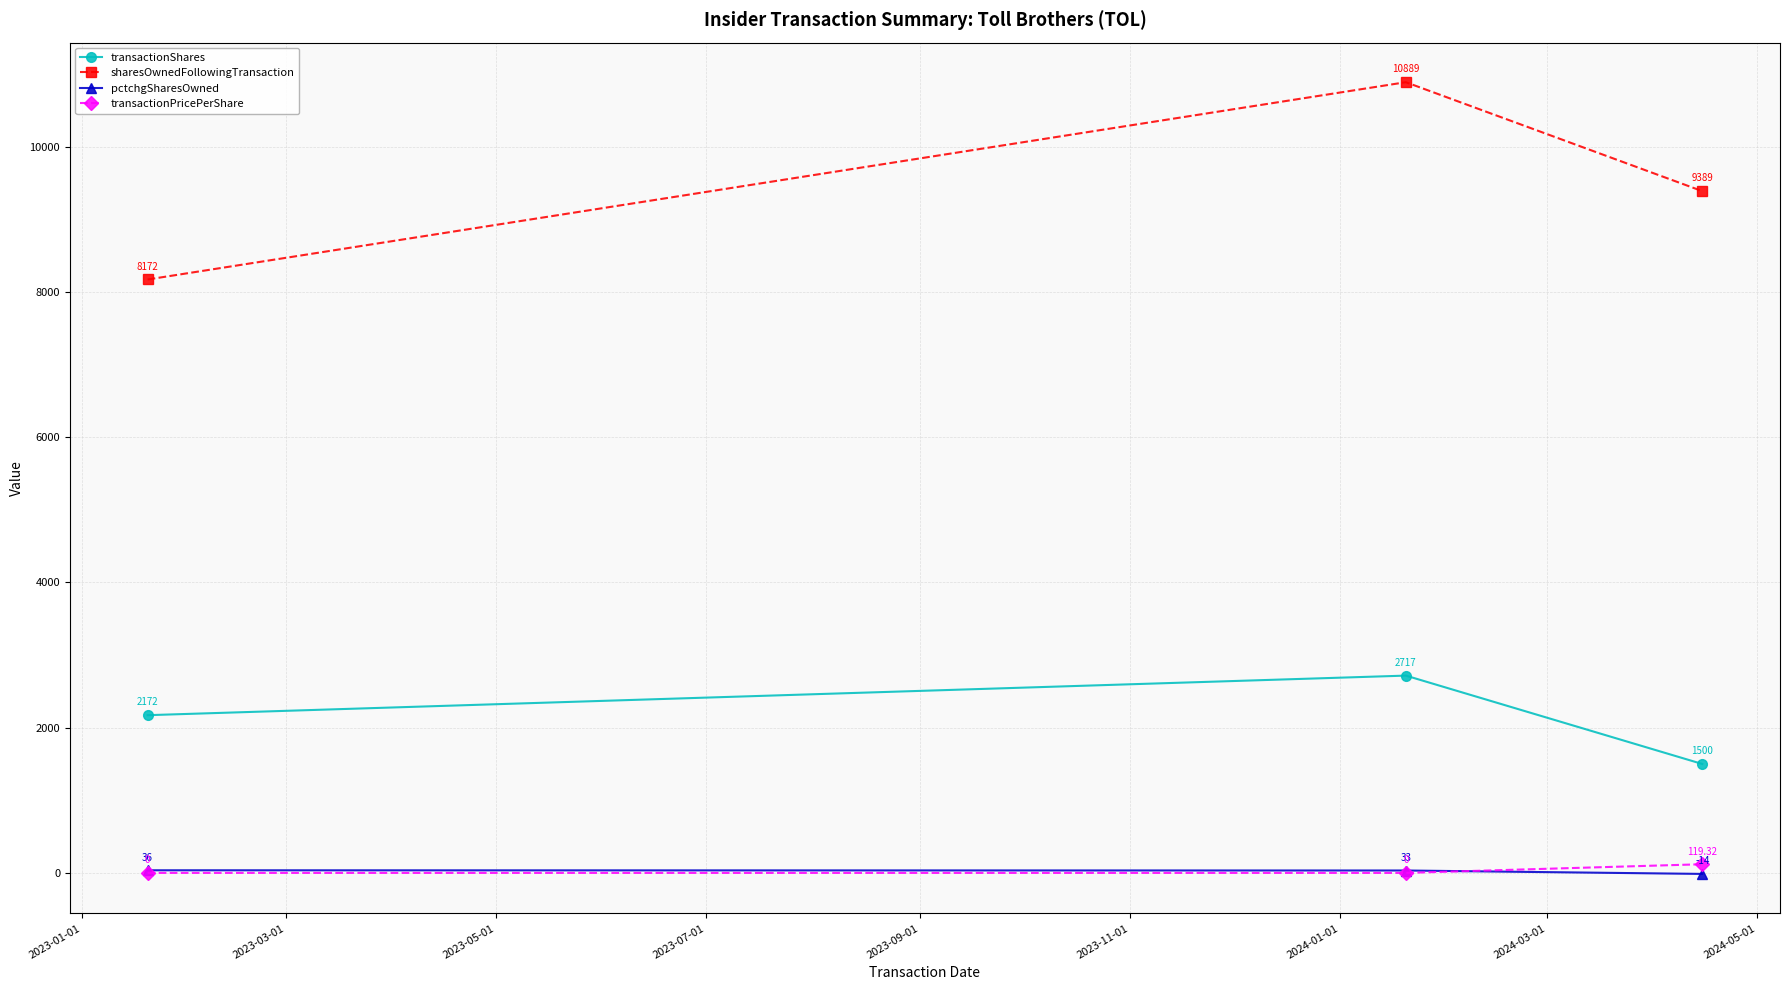

What are all the series names shown in the legend?

transactionShares, sharesOwnedFollowingTransaction, pctchgSharesOwned, transactionPricePerShare